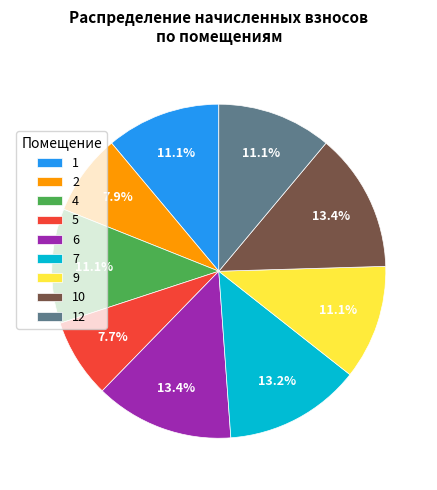

How many slices are in this pie chart?

9